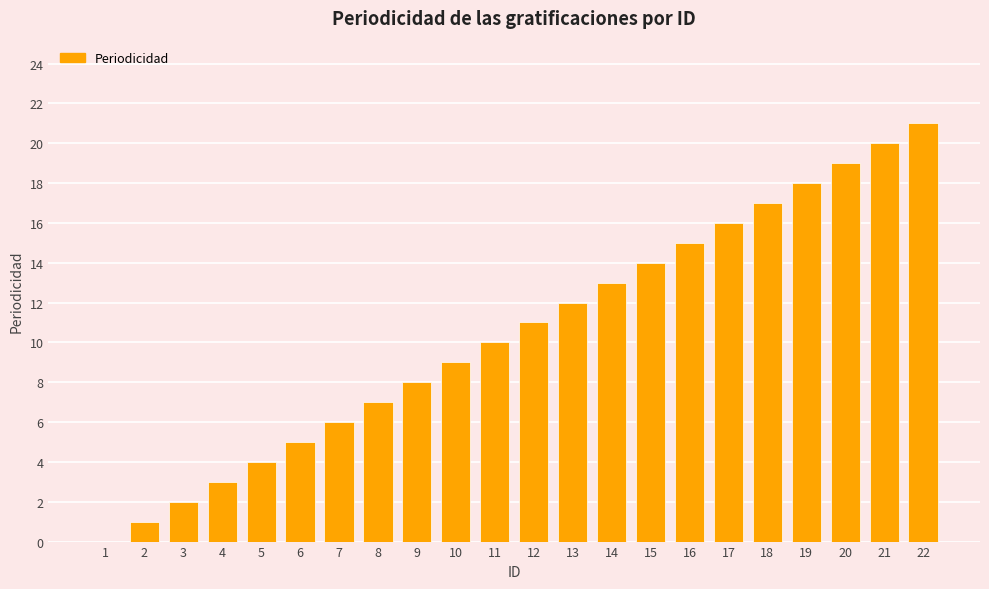

The value at 19 is 18. True or false?

True